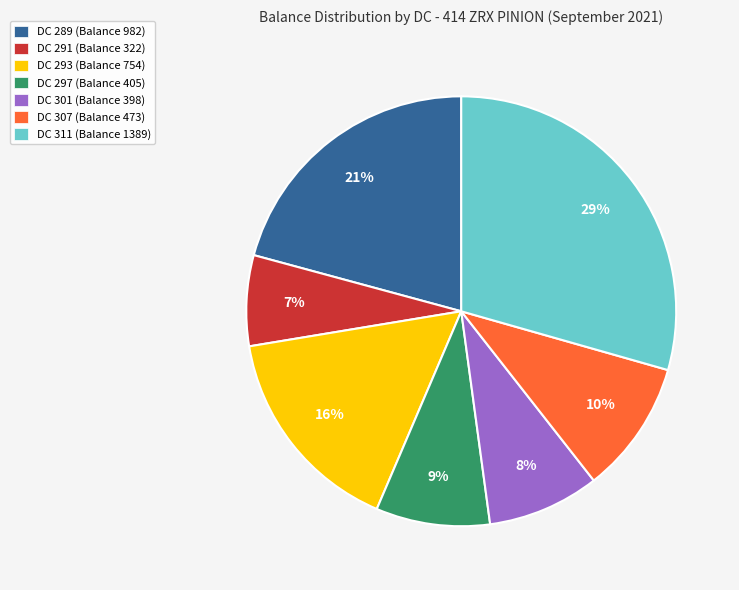

Does DC 291 (Balance 322) account for over 50% of the chart?

No